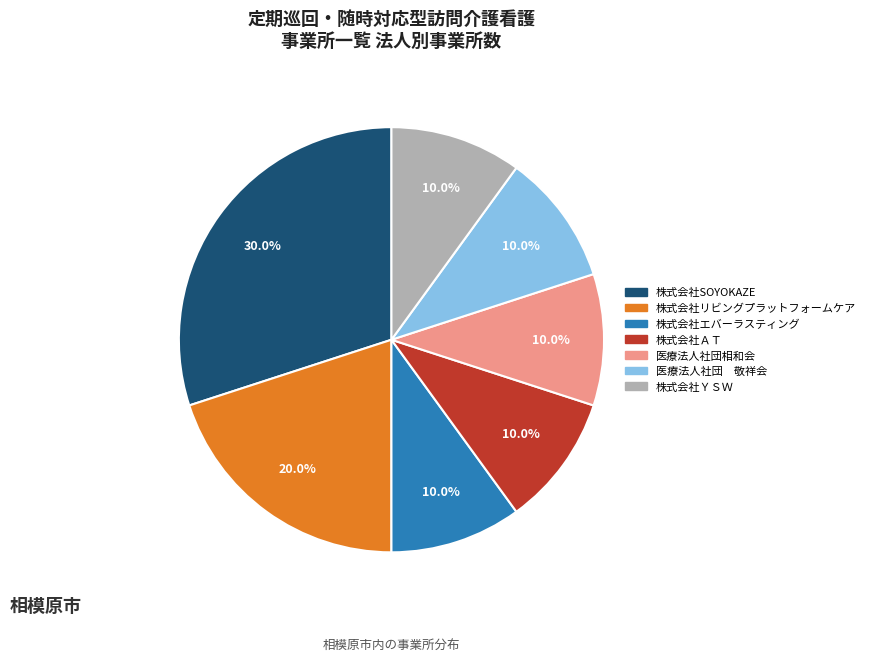

Which slice is the largest?

株式会社SOYOKAZE